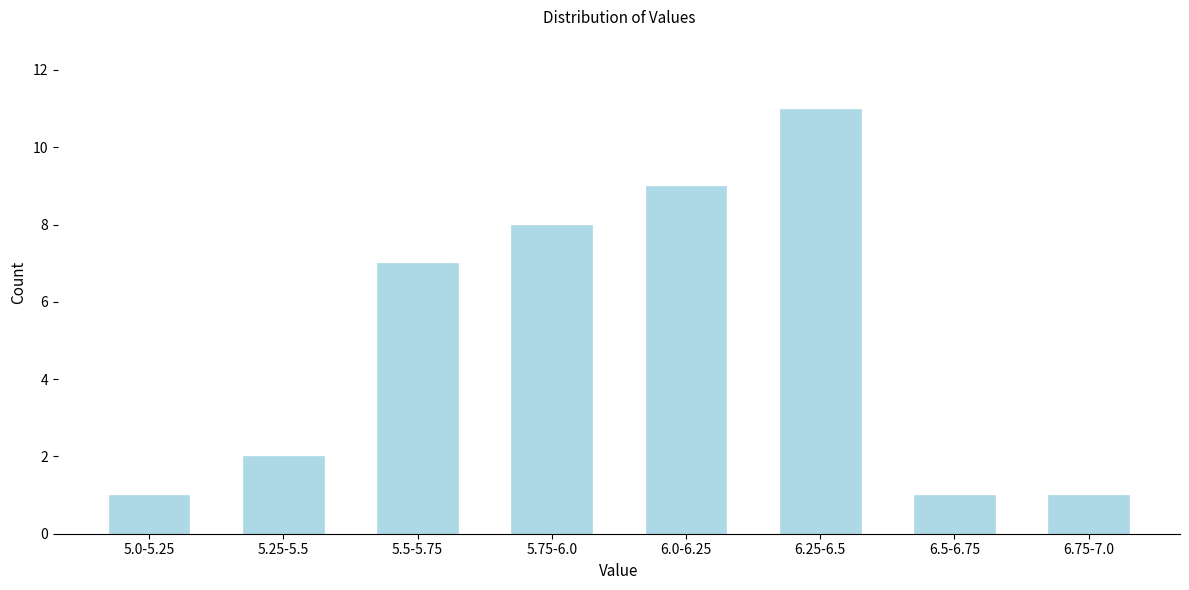

Reading left to right, transcribe all the data shown in this chart.

5.0-5.25=1	5.25-5.5=2	5.5-5.75=7	5.75-6.0=8	6.0-6.25=9	6.25-6.5=11	6.5-6.75=1	6.75-7.0=1